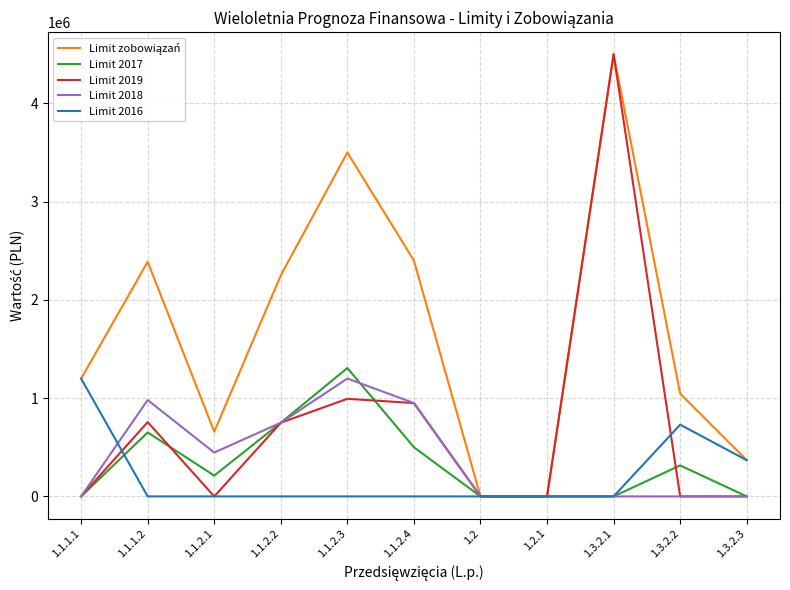

At which category is the sum across all series the highest?

1.3.2.1